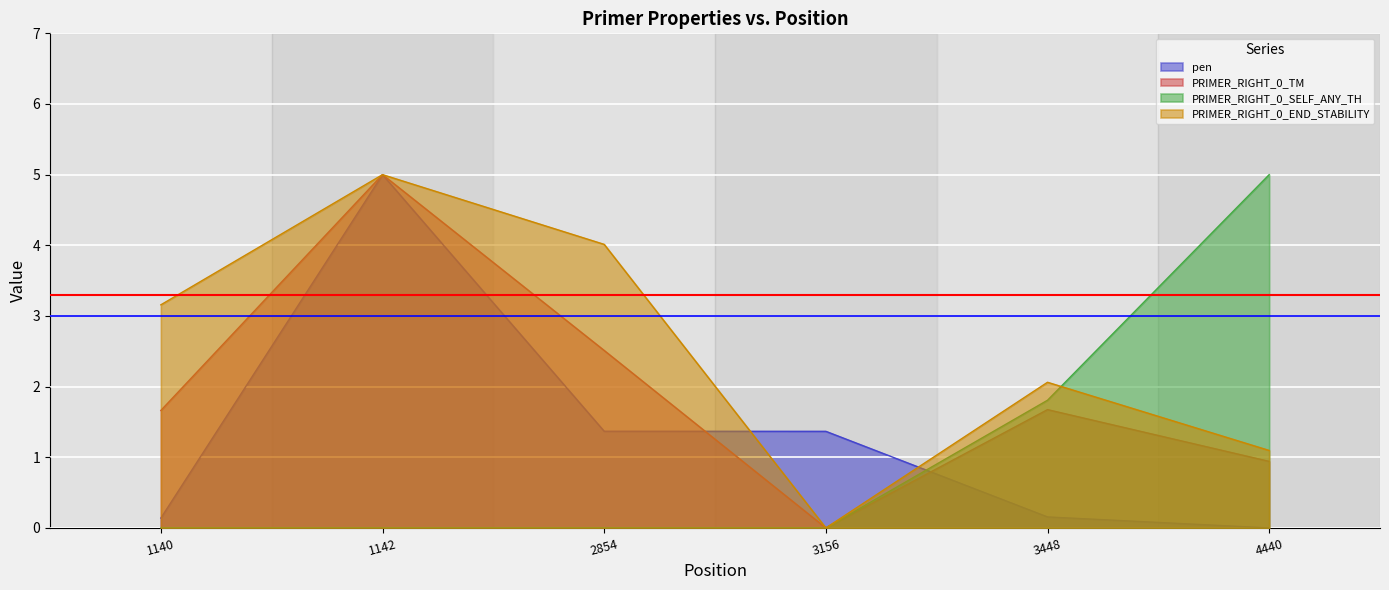

How many positive values does the PRIMER_RIGHT_0_TM series have?

5